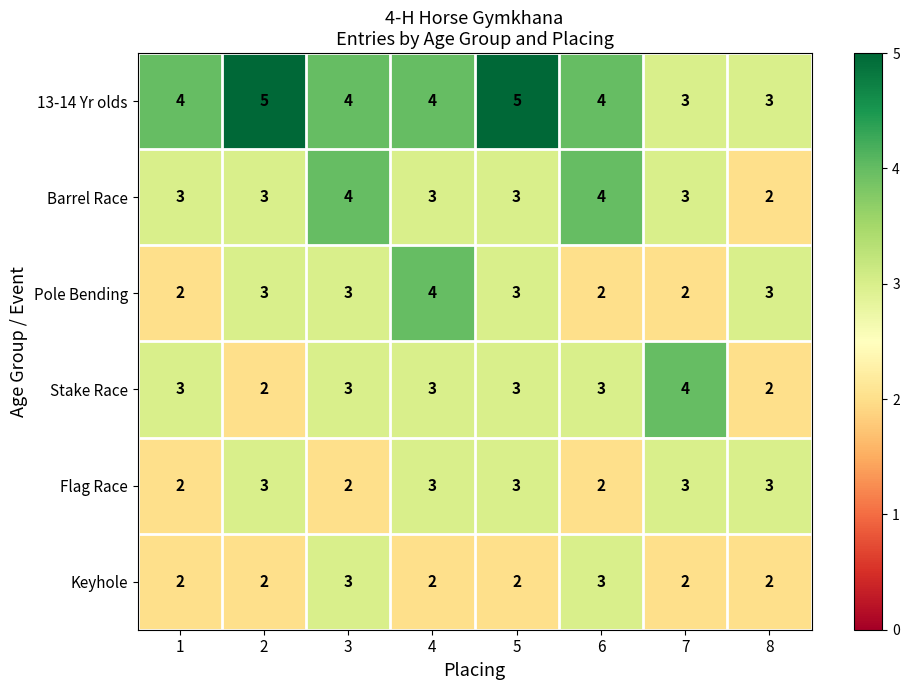

Which series has the largest total across all categories?

13-14 Yr olds